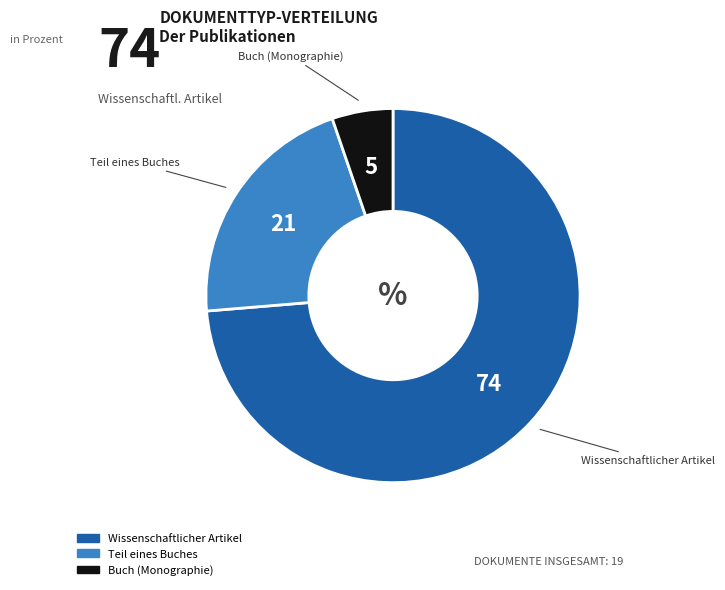

Which slice is the smallest?

Buch (Monographie)